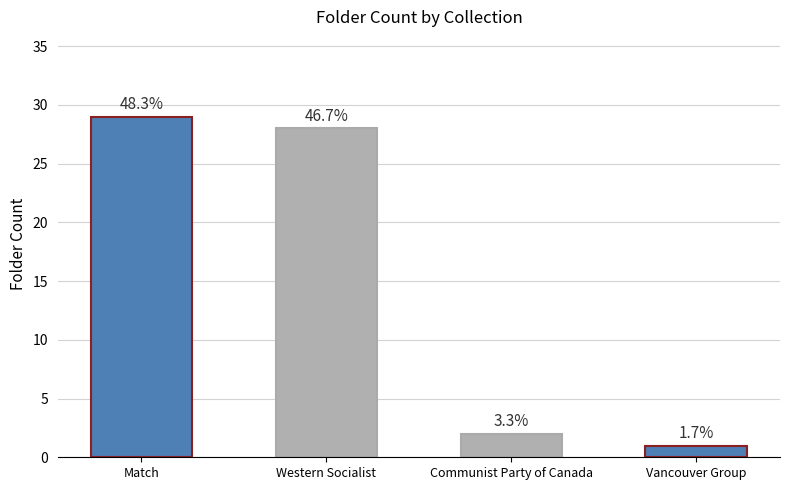

What is the difference between the maximum and minimum values?

28